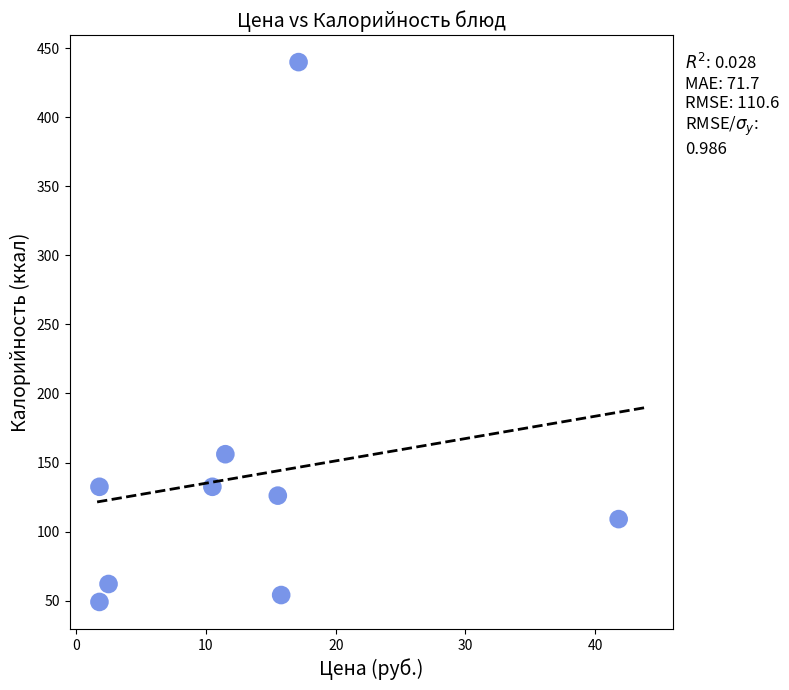

What is the average X value?

13.2